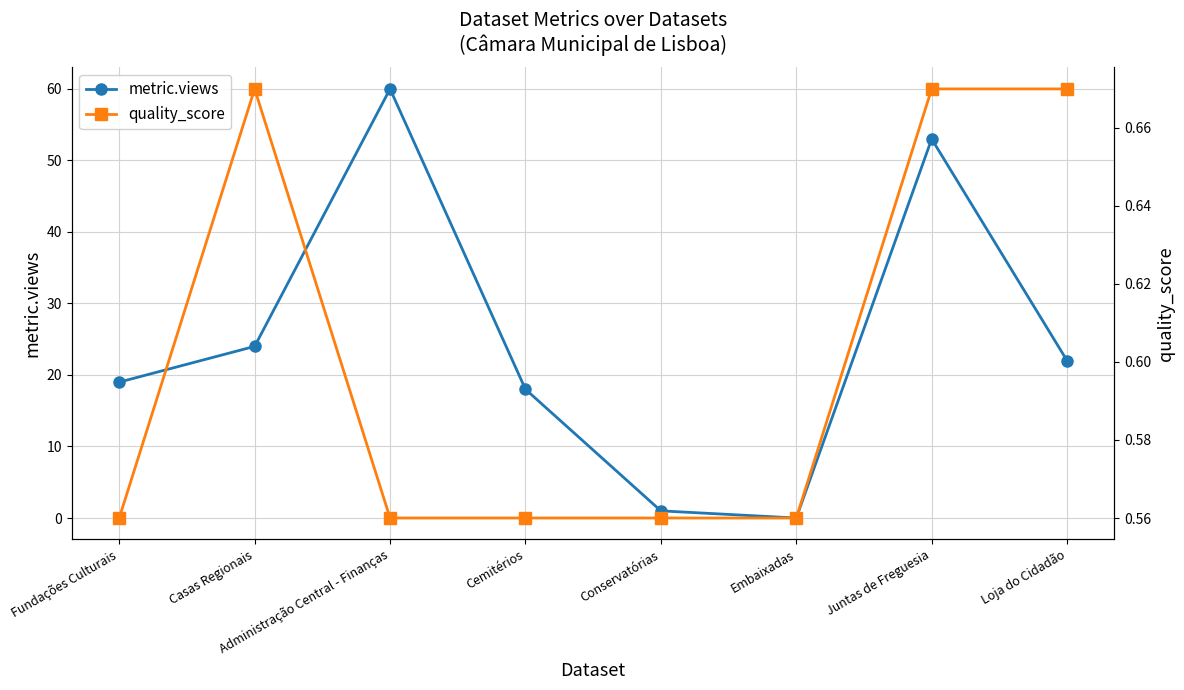

What is the difference between the maximum and second lowest values in the metric.views series?

59